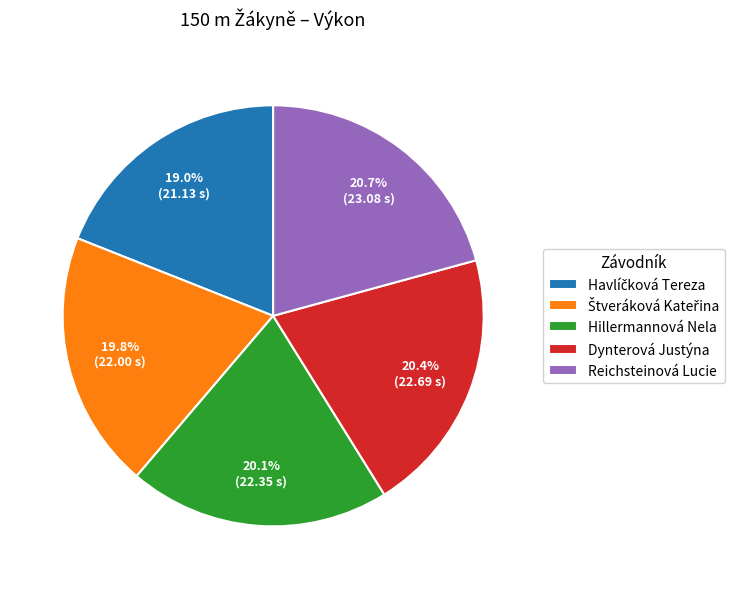

Count the number of slices in the pie.

5